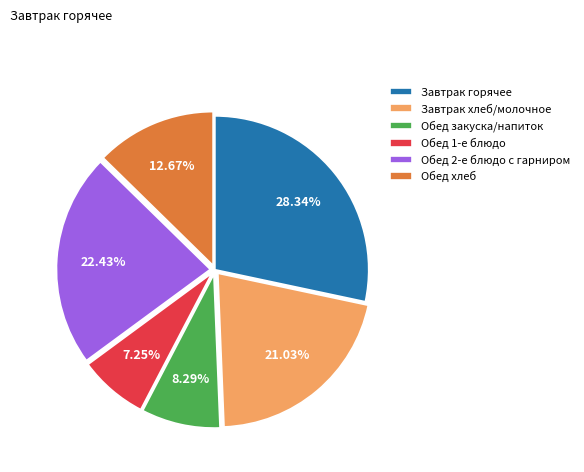

Is the sum of Обед 2-е блюдо с гарниром and Завтрак хлеб/молочное greater than half?

No